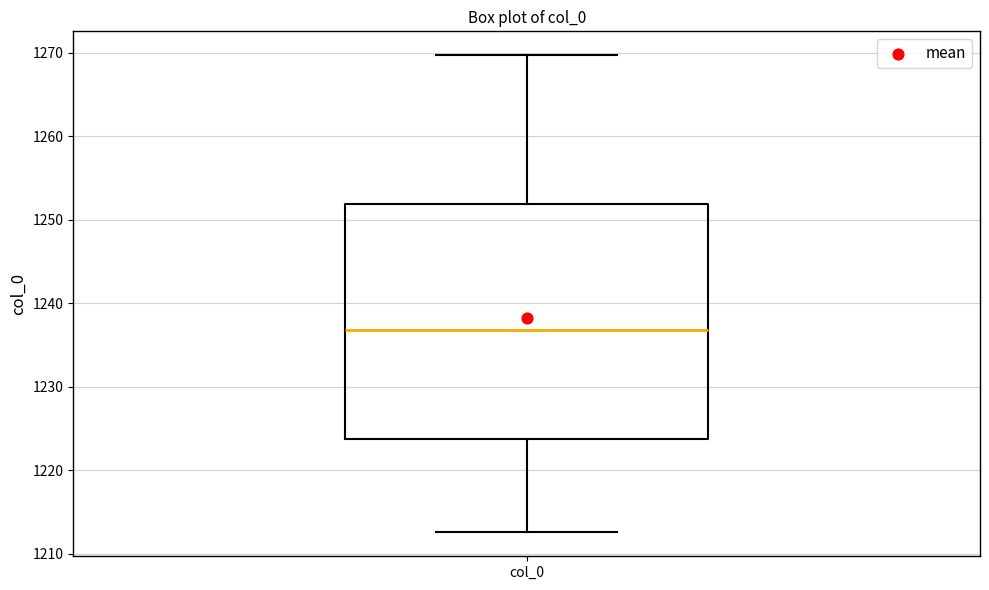

Transcribe this box plot: give where the median line is, the range the box spans, and where the two whiskers end, as read against the y-axis. The values are not printed on the chart, so give them approximately, as read against the axis.

median 1237, box 1224 to 1252, whiskers 1213 to 1270